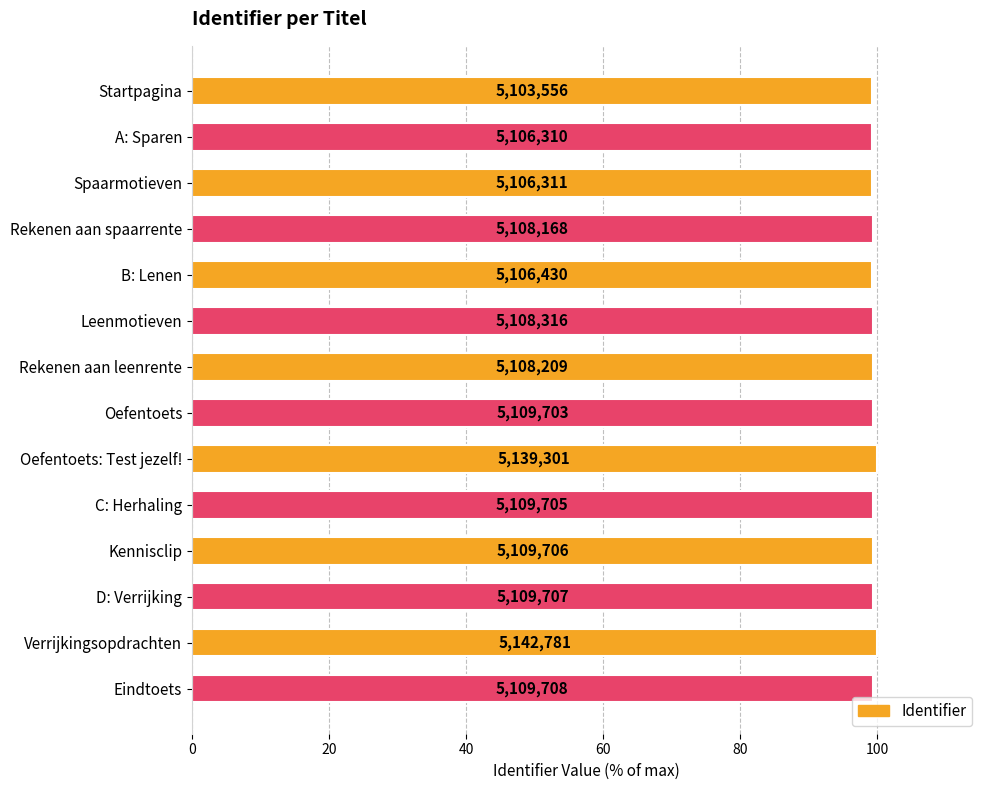

What is the smallest value displayed?

99.2